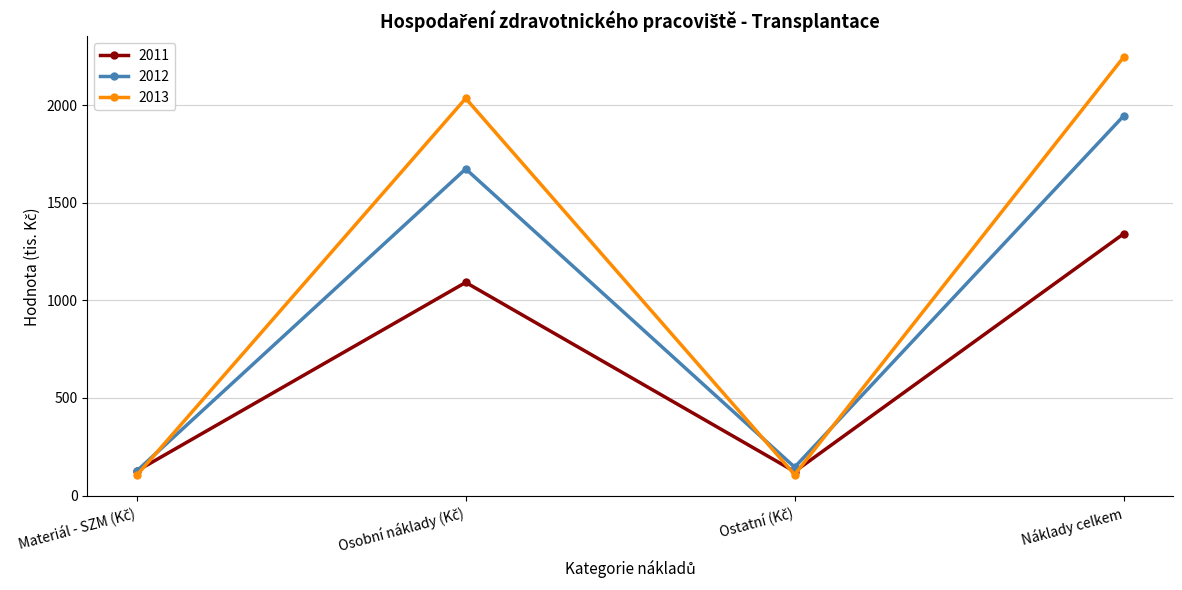

True or false: 2013 has more than 0 points higher than both neighbors.

True